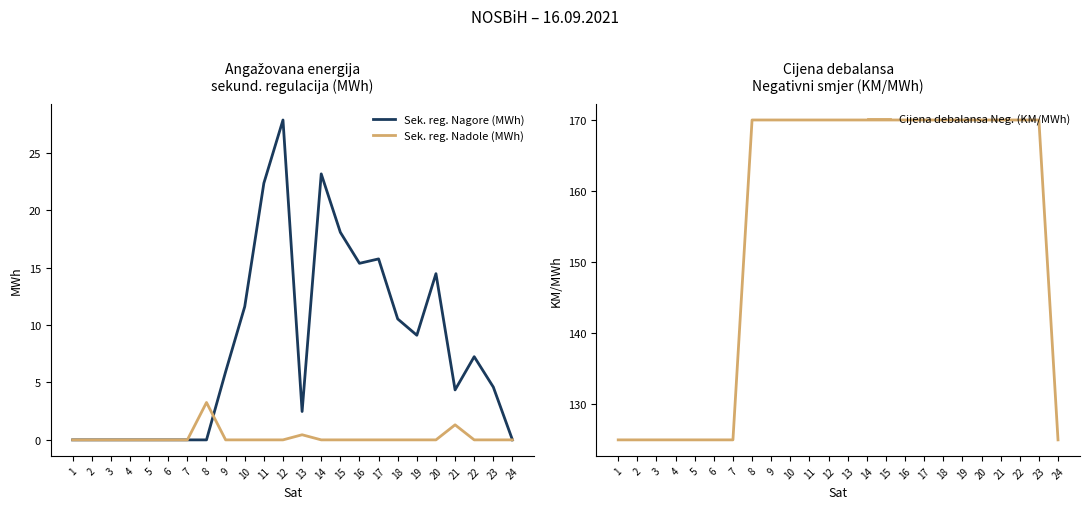

The Sek. reg. Nagore (MWh) series shows 4.3 at 21. True or false?

True